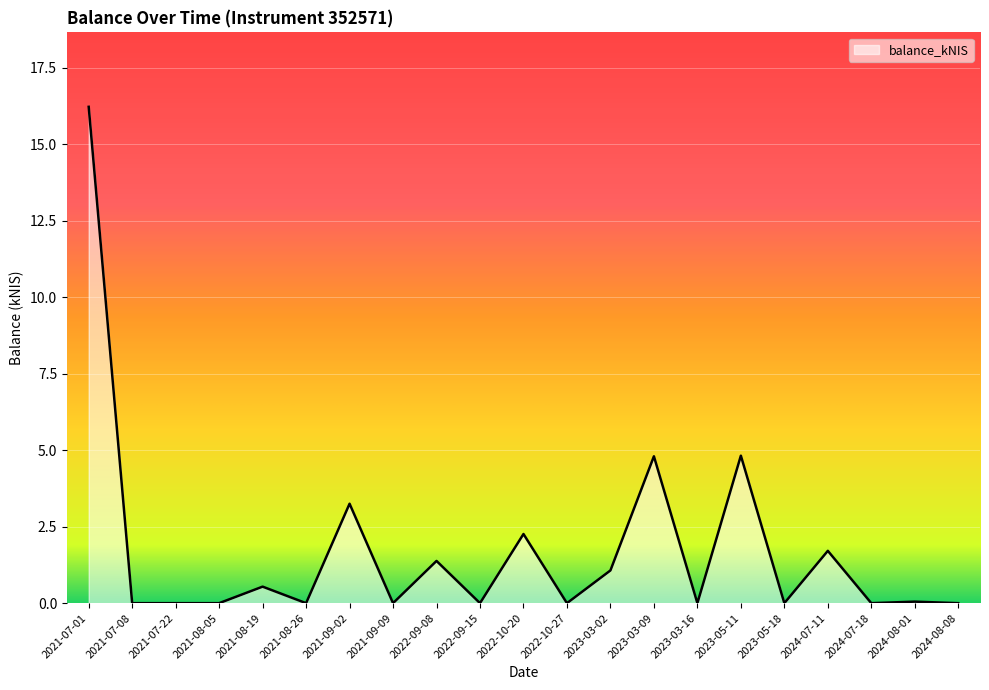

What position from the left is 2024-08-08?

21